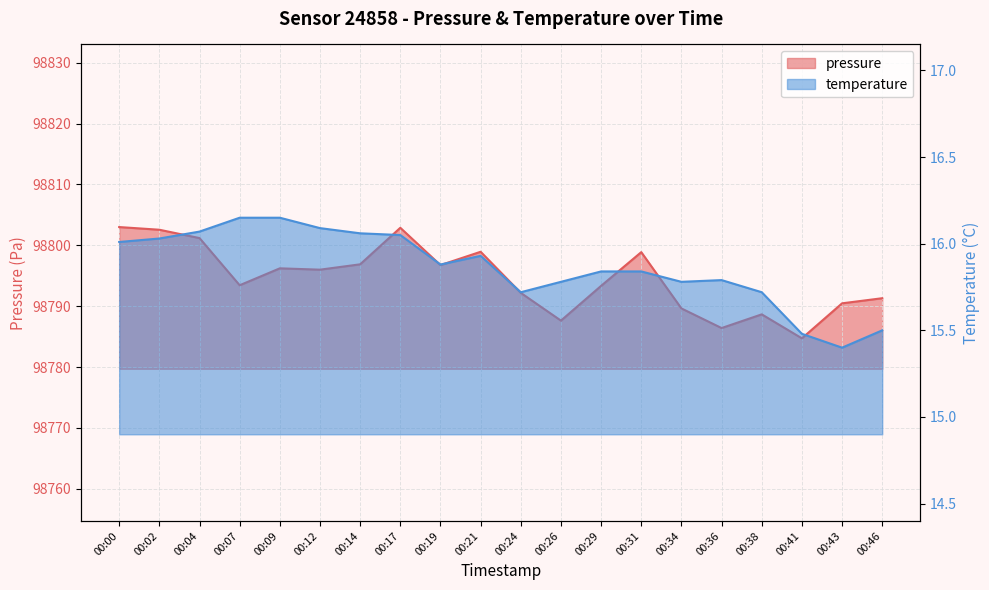

Which series changed the most between 00:04 and 00:38?

pressure